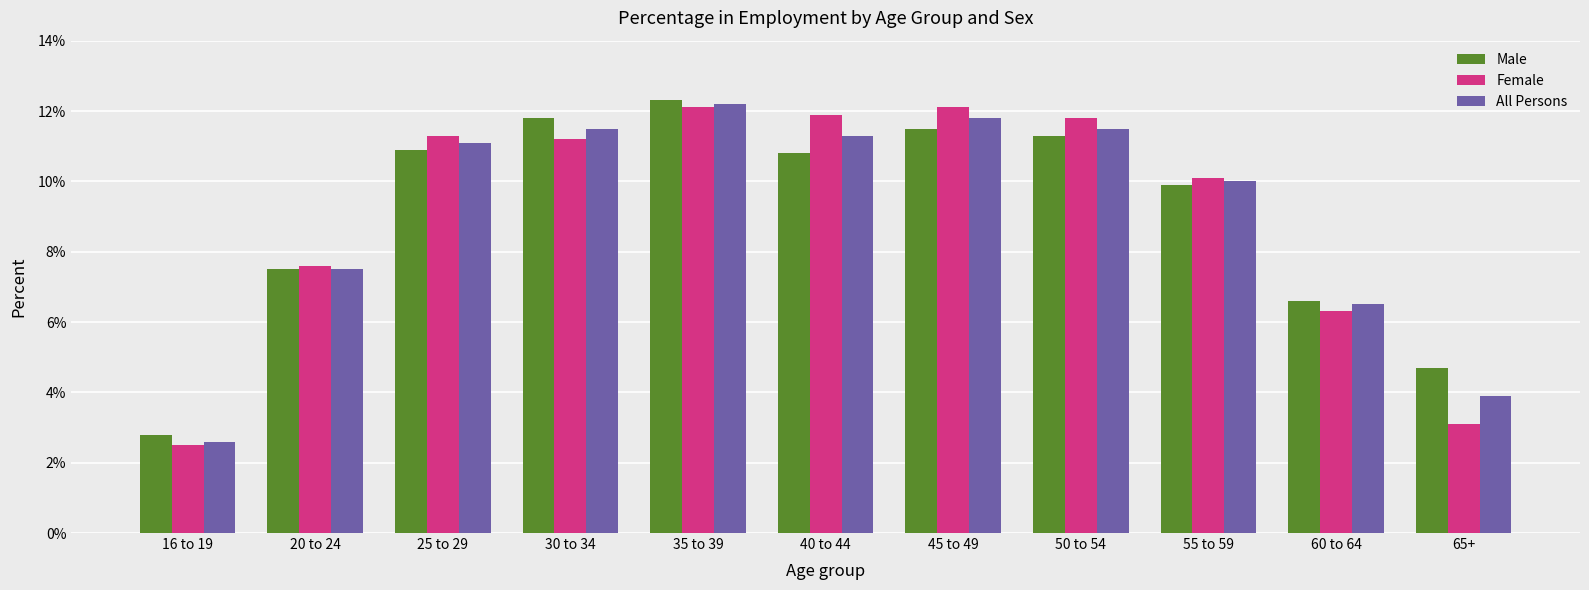

At which category is the sum across all series the highest?

35 to 39